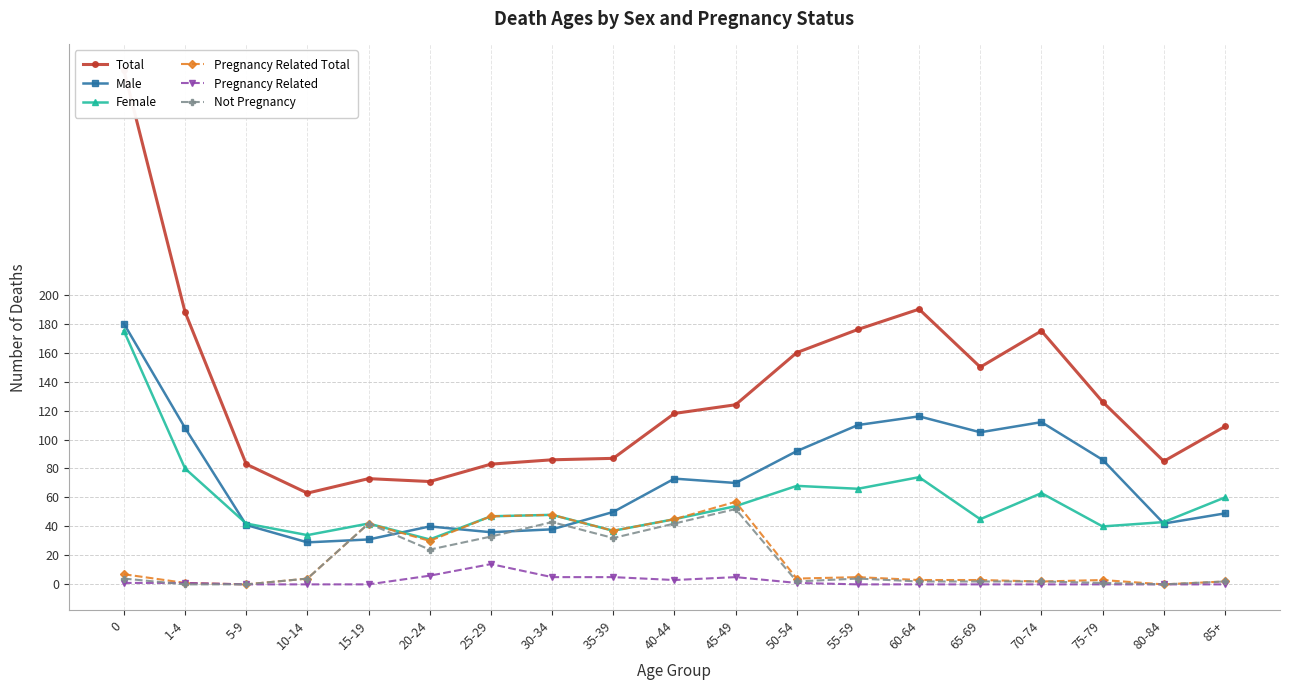

What position from the left is 50-54?

12